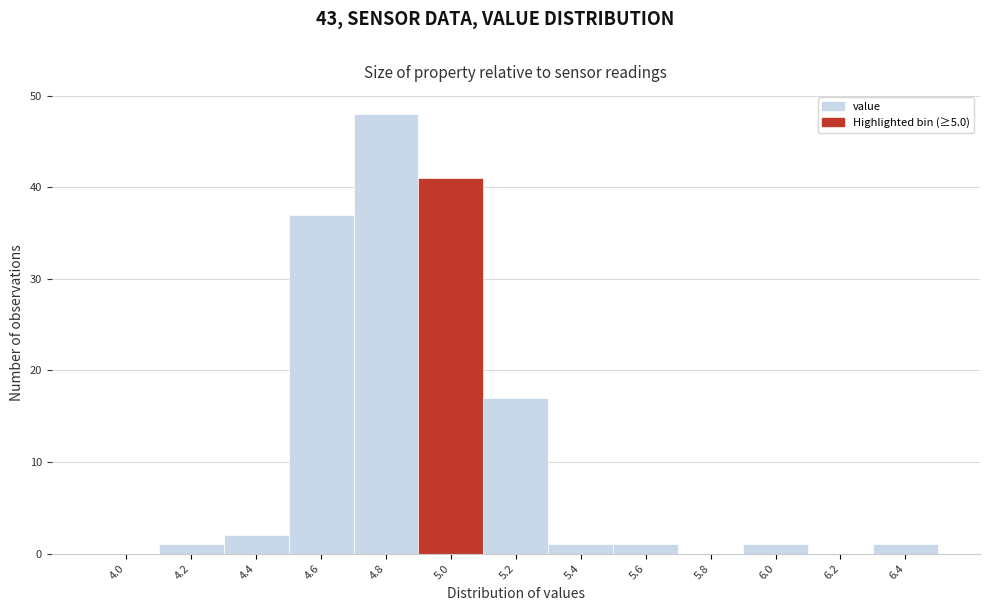

Reading left to right, transcribe all the data shown in this chart.

4.0=0	4.2=1	4.4=2	4.6=37	4.8=48	5.0=41	5.2=17	5.4=1	5.6=1	5.8=0	6.0=1	6.2=0	6.4=1